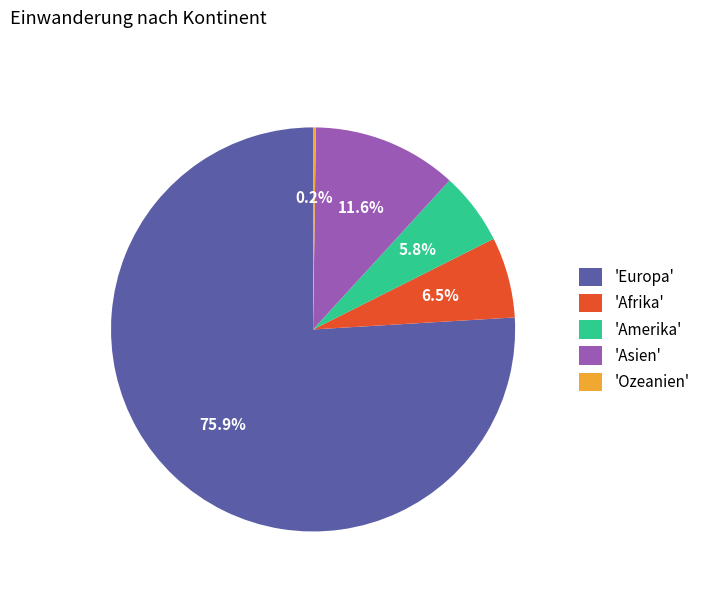

Which has a higher value, 'Europa' or 'Afrika'?

'Europa'